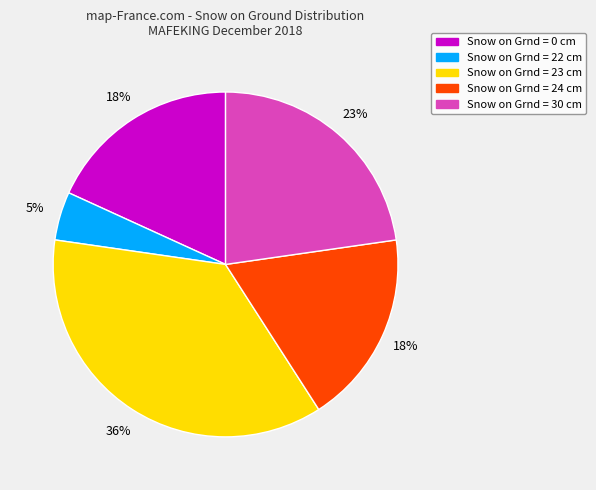

What percentage is the Snow on Grnd = 30 cm slice, to the nearest percent?

23%